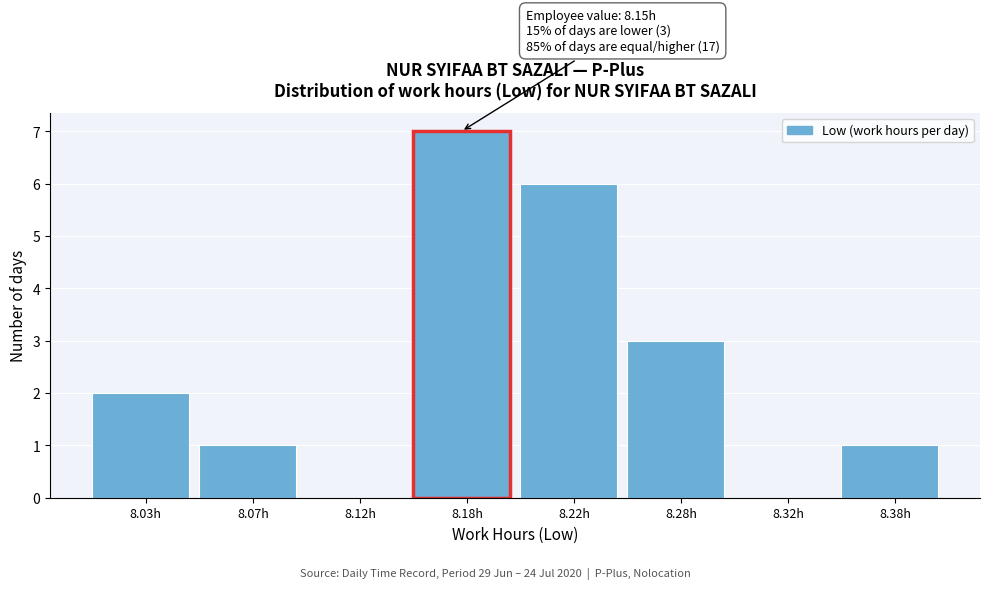

Reading left to right, list all the values displayed in this chart.

8.03h=2	8.07h=1	8.12h=0	8.18h=7	8.22h=6	8.28h=3	8.32h=0	8.38h=1